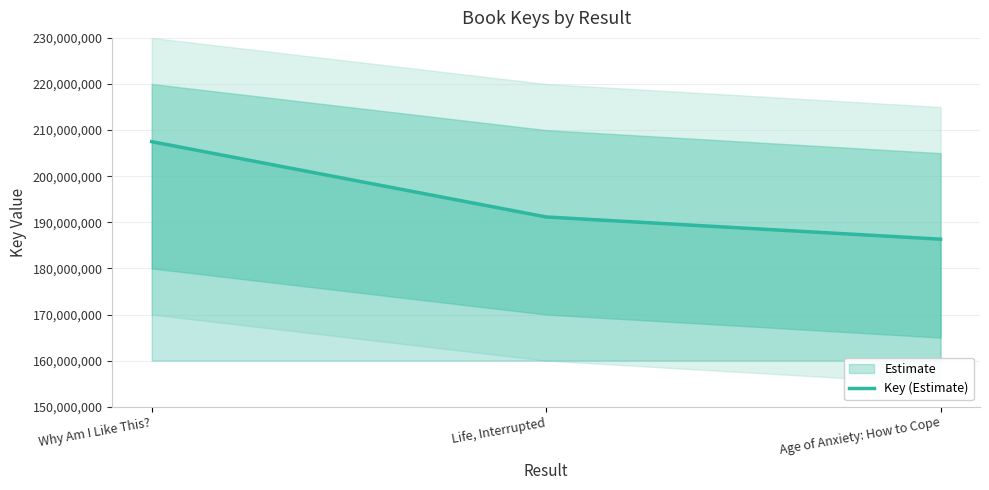

What is the ratio of the value at Age of Anxiety: How to Cope to the value at Life, Interrupted?

1.0